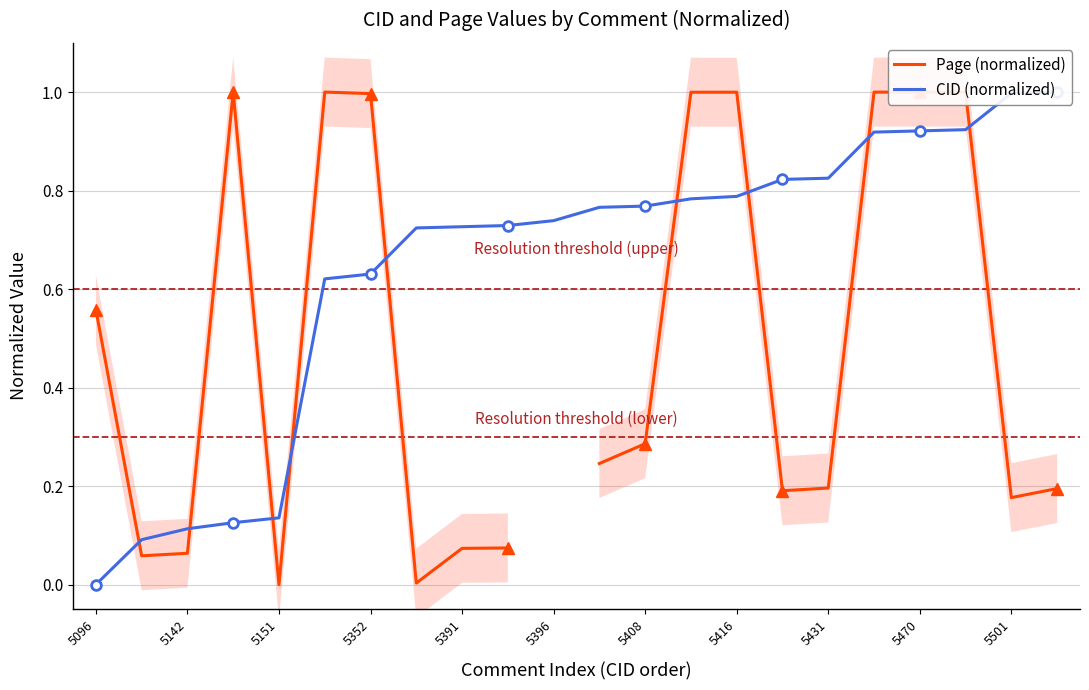

How many lines are shown in the chart?

2